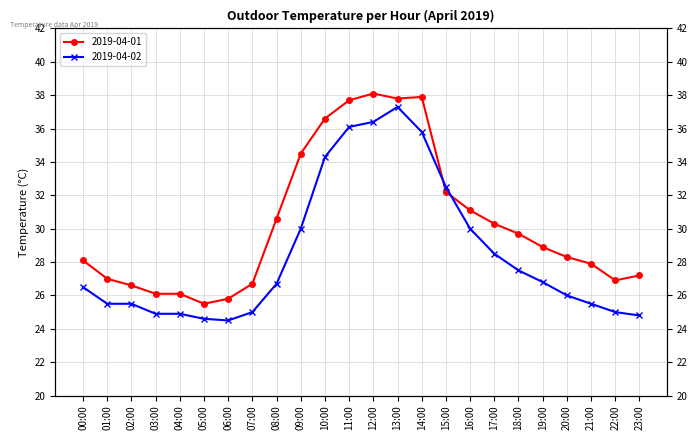

What is the label of the 18th point from the right?

06:00